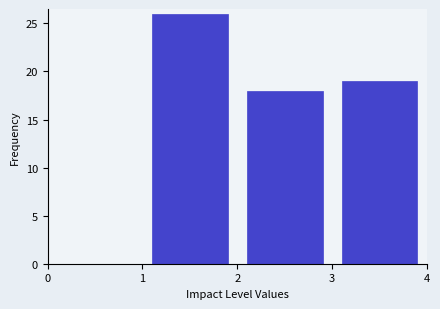

Which range on the x-axis has the tallest bar?

1 to 2